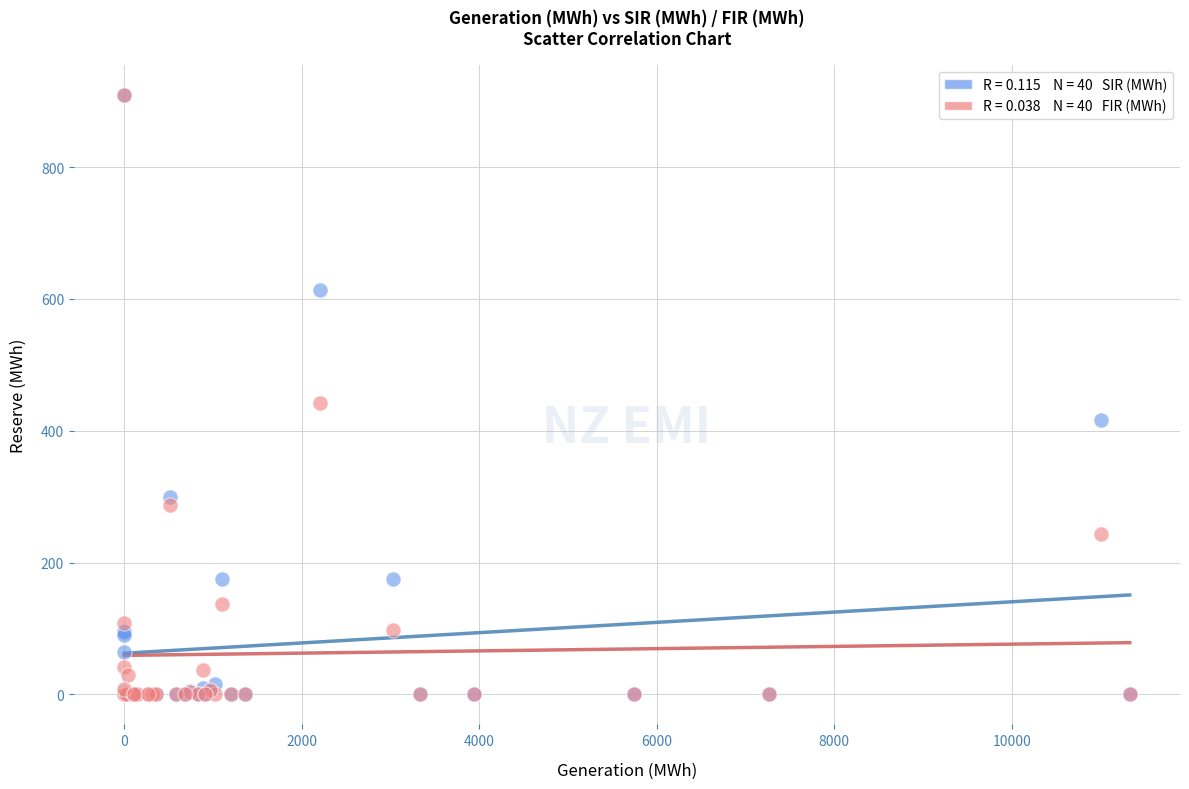

Across all series, what Y value is closest to 455?

442.4